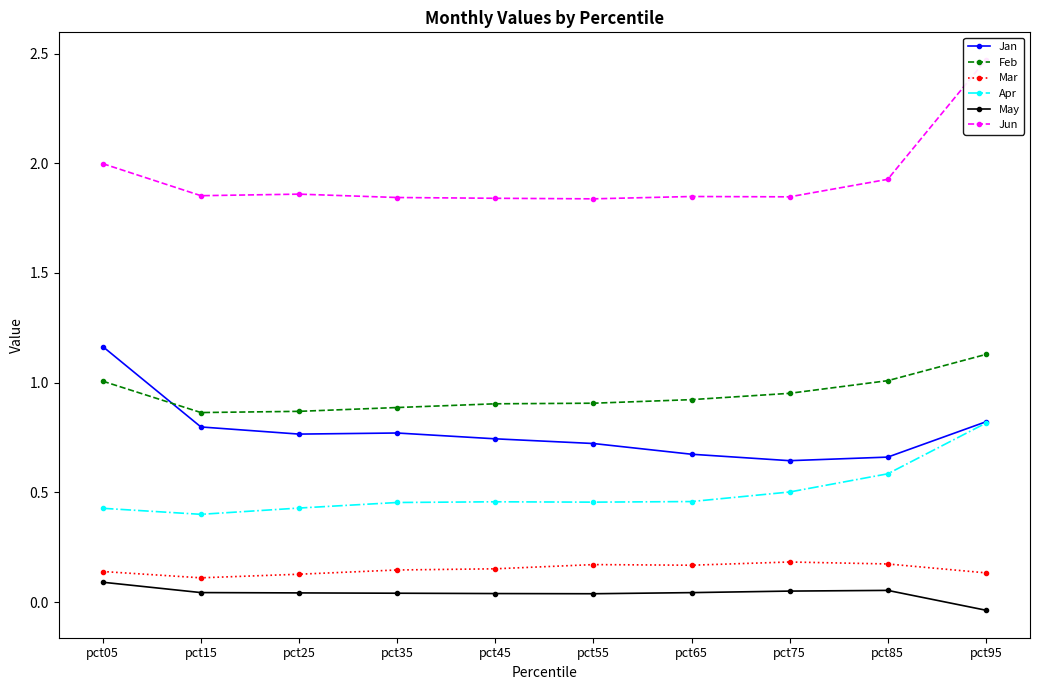

True or false: Mar and Jan cross at least once.

False